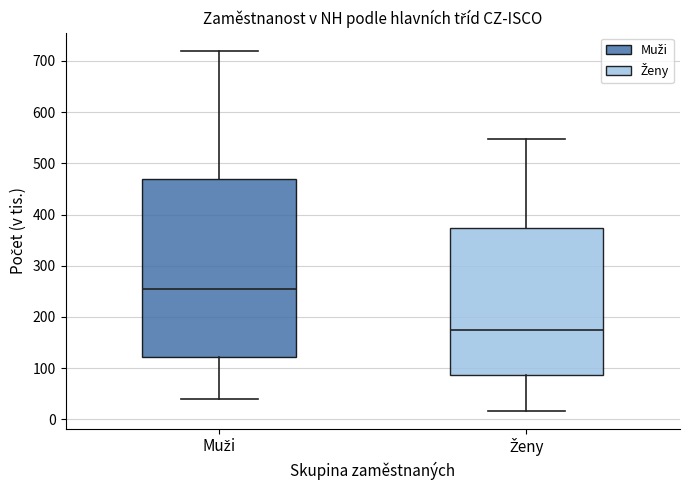

Which box's median line is the highest?

Muži